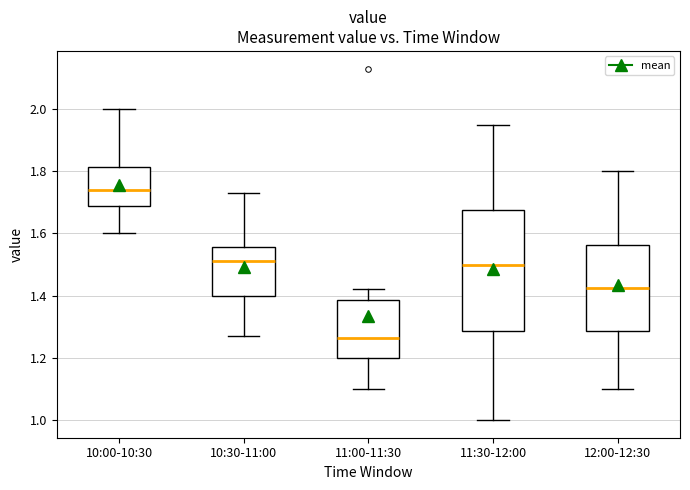

Which box has the highest median line?

10:00-10:30